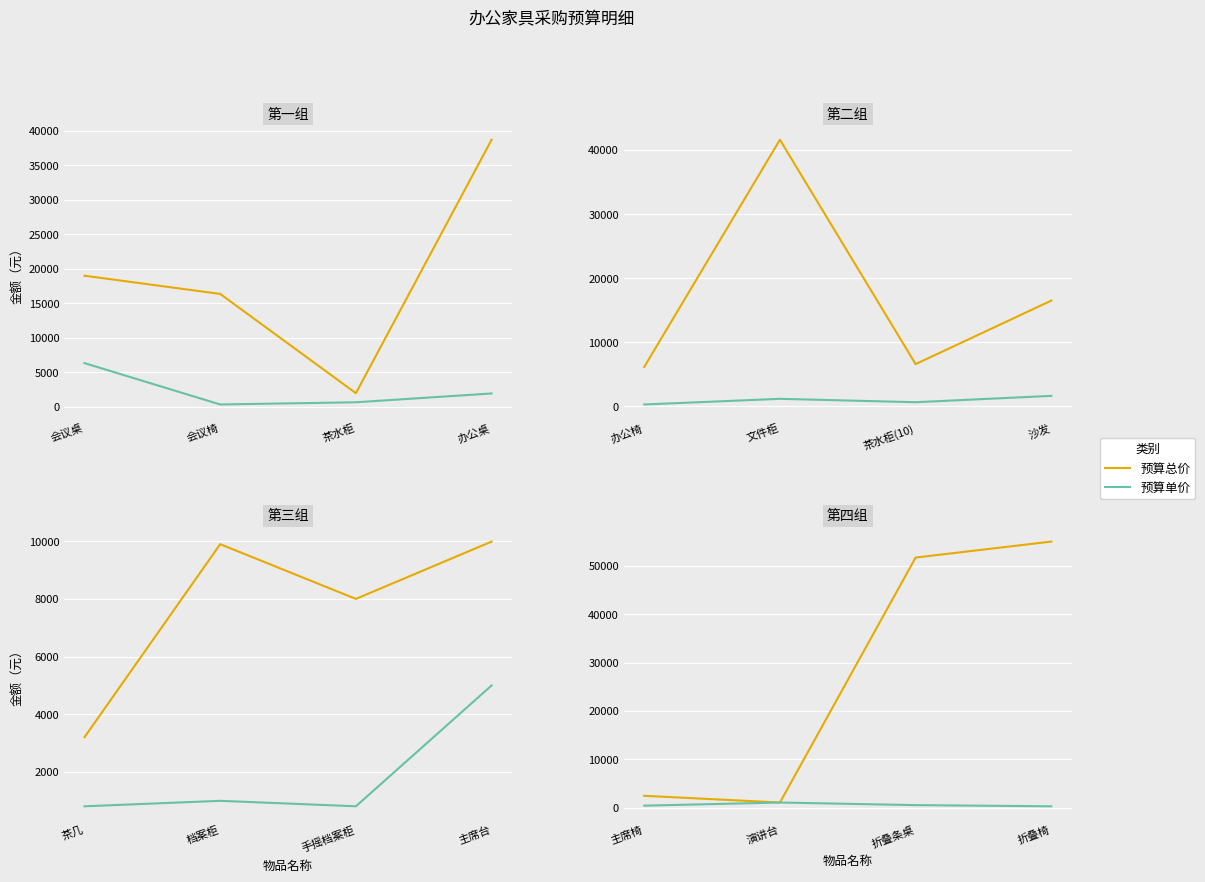

What is the value of the 预算总价 point at the 4th from the left?

55000